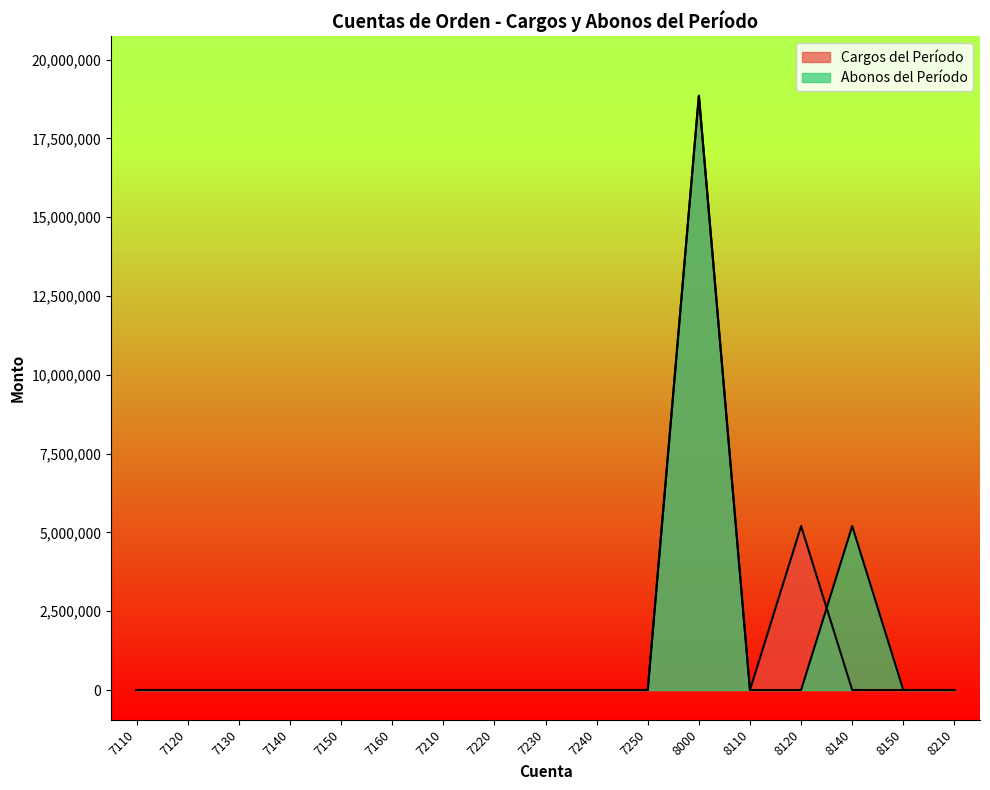

Is the value of Abonos del Período at 7230 greater than the value of Cargos del Período at 7250?

No